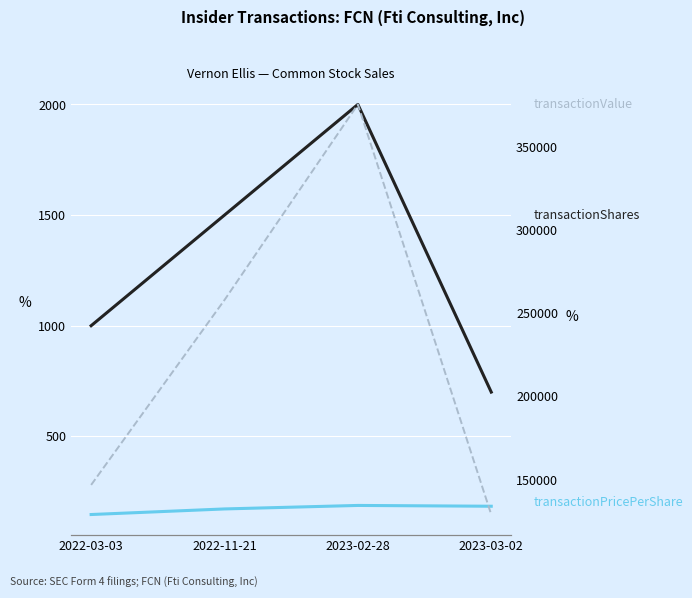

List the series in order of their peak value, highest first.

transactionValue, transactionShares, transactionPricePerShare